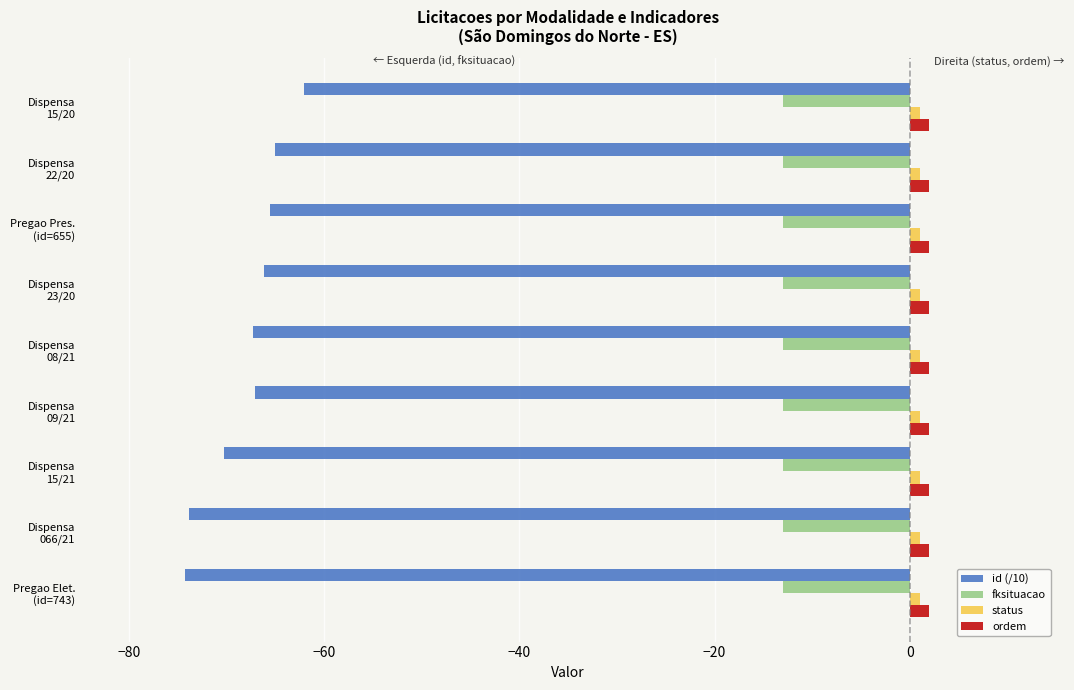

Rank the series by their maximum value, from highest to lowest.

ordem, status, fksituacao, id (/10)